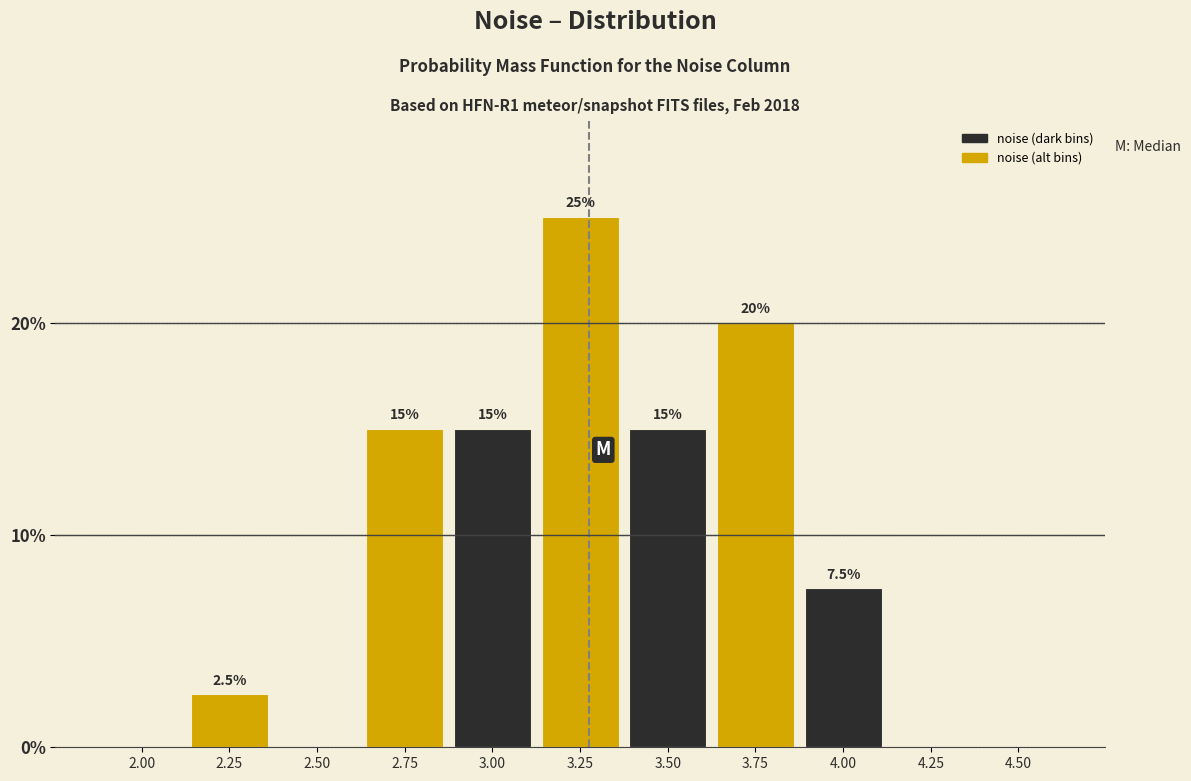

Reading left to right, list all the values displayed in this chart.

2.00=0.0	2.25=2.5	2.50=0.0	2.75=15.0	3.00=15.0	3.25=25.0	3.50=15.0	3.75=20.0	4.00=7.5	4.25=0.0	4.50=0.0